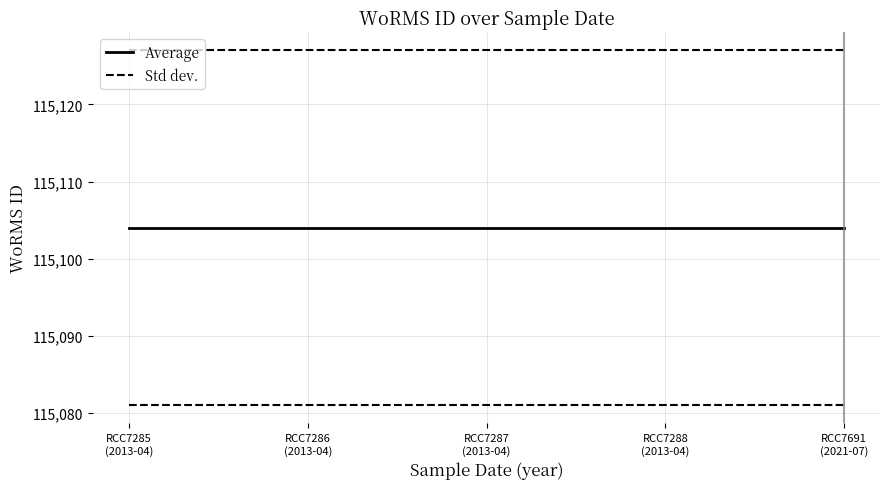

List the series in order of their peak value, highest first.

Std dev., Average